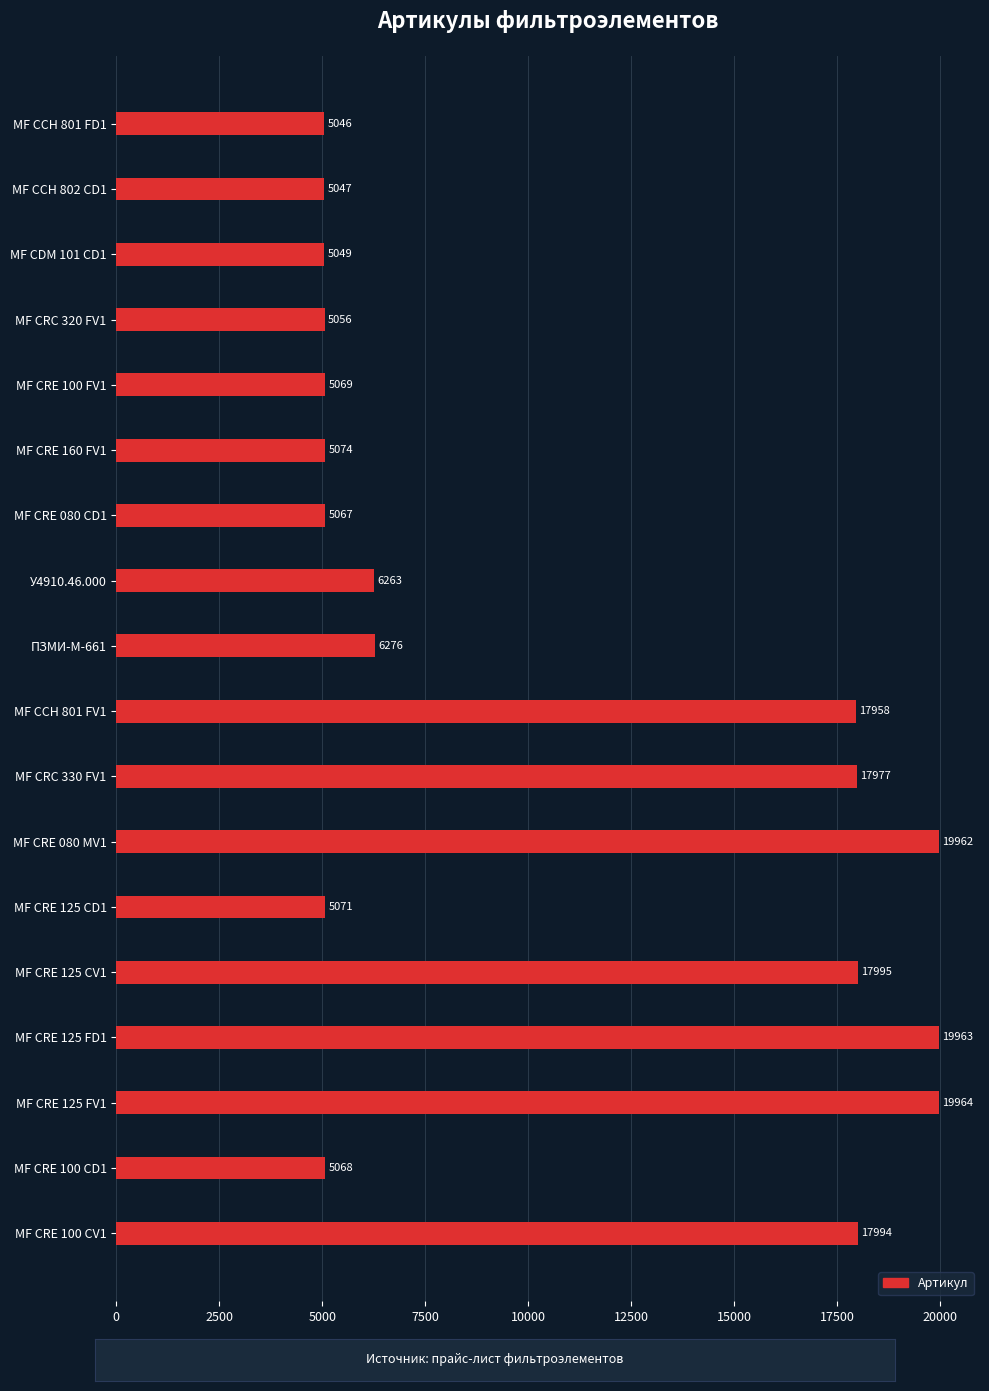

Reading top to bottom, extract all data points from this chart.

МF CCH 801 FD1=5046	МF CCH 802 CD1=5047	МF CDM 101 CD1=5049	МF CRC 320 FV1=5056	МF CRE 100 FV1=5069	МF CRE 160 FV1=5074	МF CRE 080 CD1=5067	У4910.46.000=6263	ПЗМИ-М-661=6276	МF CCH 801 FV1=17958	МF CRC 330 FV1=17977	МF CRE 080 MV1=19962	МF CRE 125 CD1=5071	МF CRE 125 CV1=17995	МF CRE 125 FD1=19963	МF CRE 125 FV1=19964	МF CRE 100 CD1=5068	МF CRE 100 CV1=17994